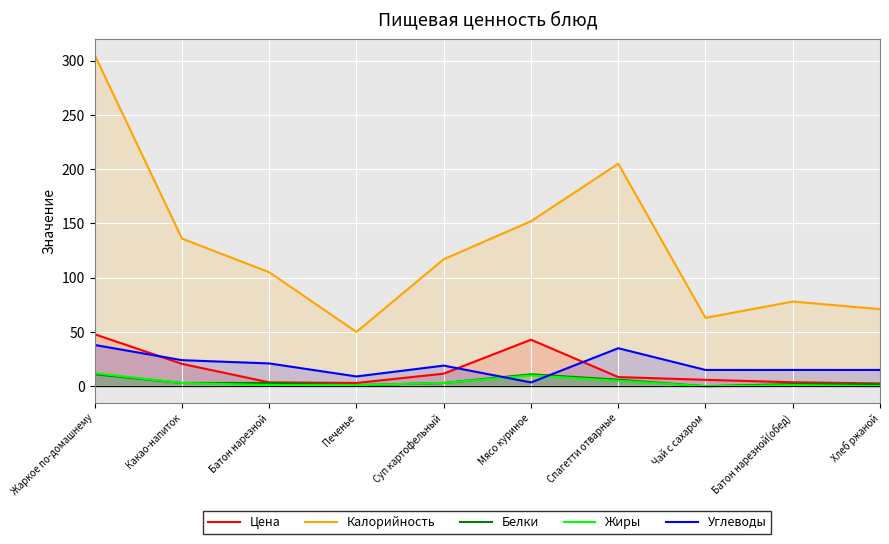

What is the minimum value for Калорийность?

50.0